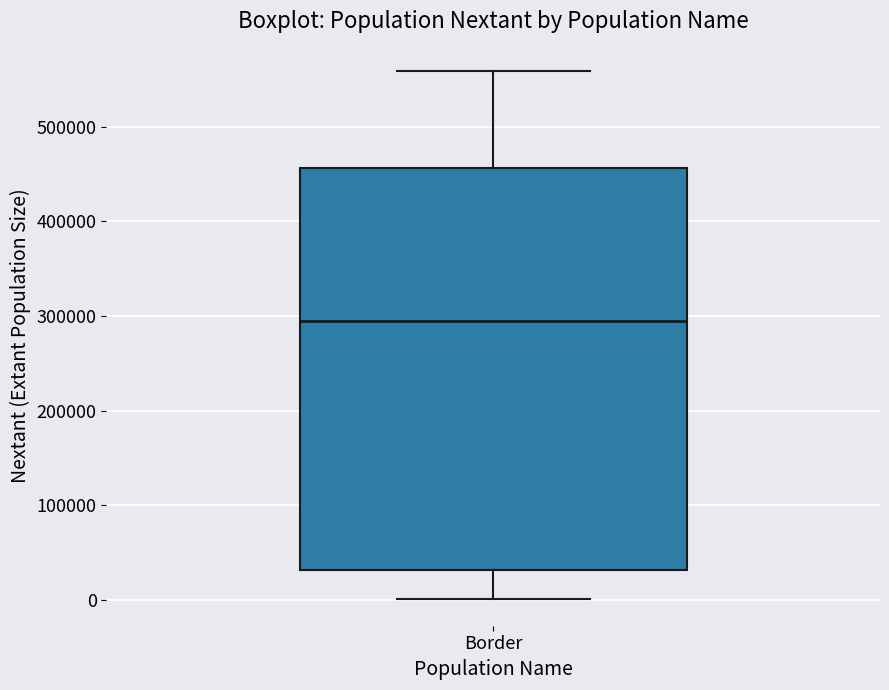

Read this box plot against the y-axis: the position of the median line, the range covered by the box, and the ends of both whiskers. The values are not printed on the chart, so give them approximately, as read against the axis.

median 290000, box 30000 to 460000, whiskers 0 to 560000